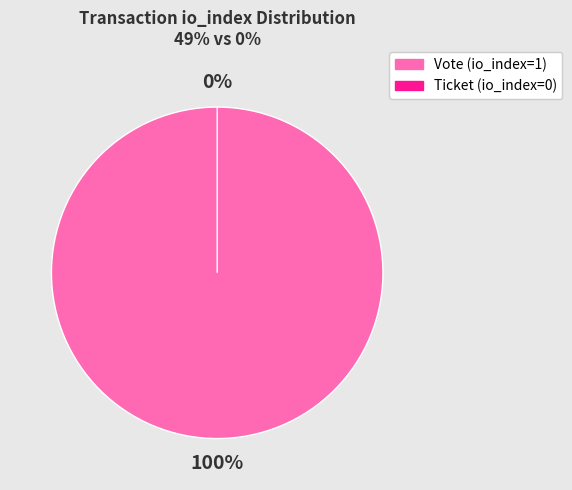

Which slice is the largest?

Vote (io_index=1)